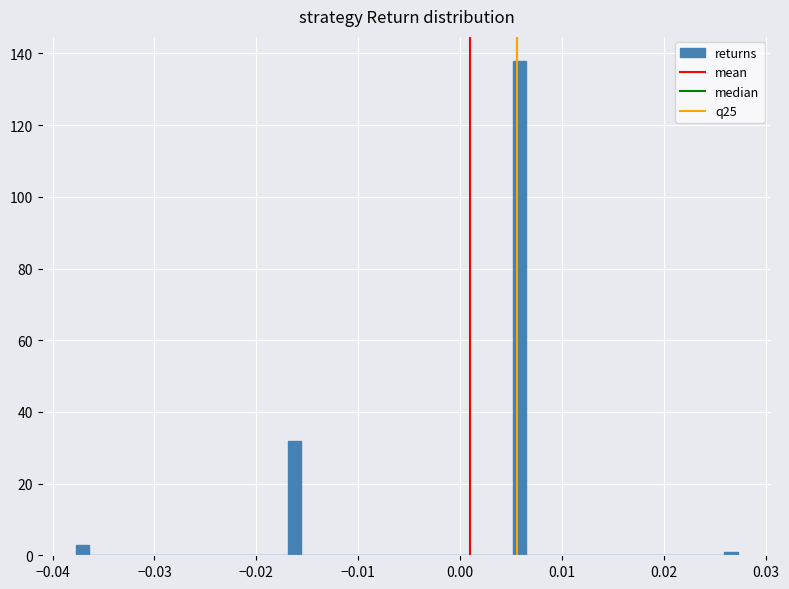

Read against the x-axis, roughly where is the centre of the tallest bar?

0.006